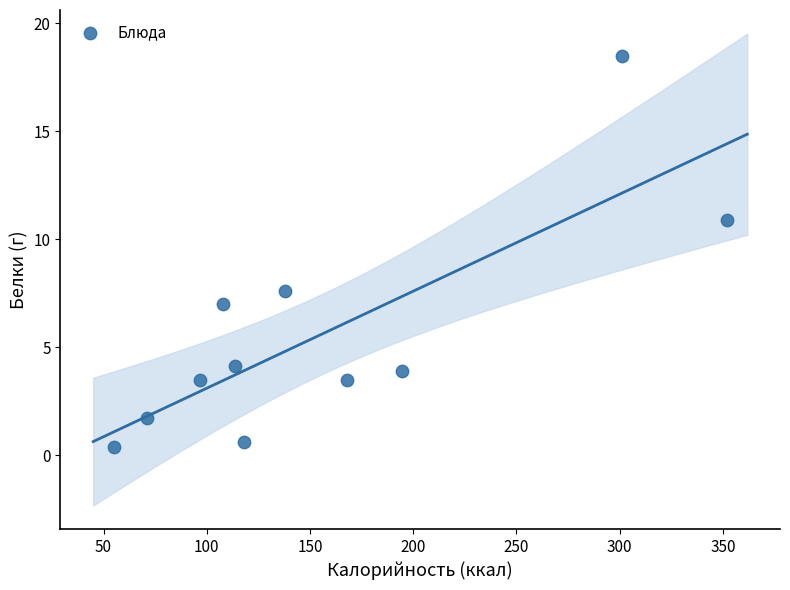

What is the range of Y values (max minus min)?

18.1